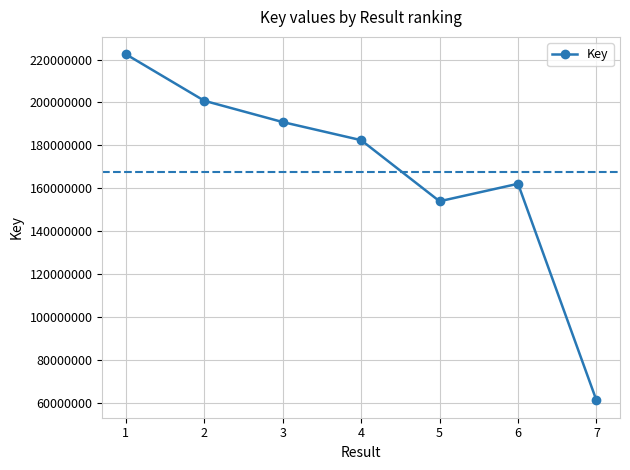

Is it true that the value at 2 is 289986165?

False